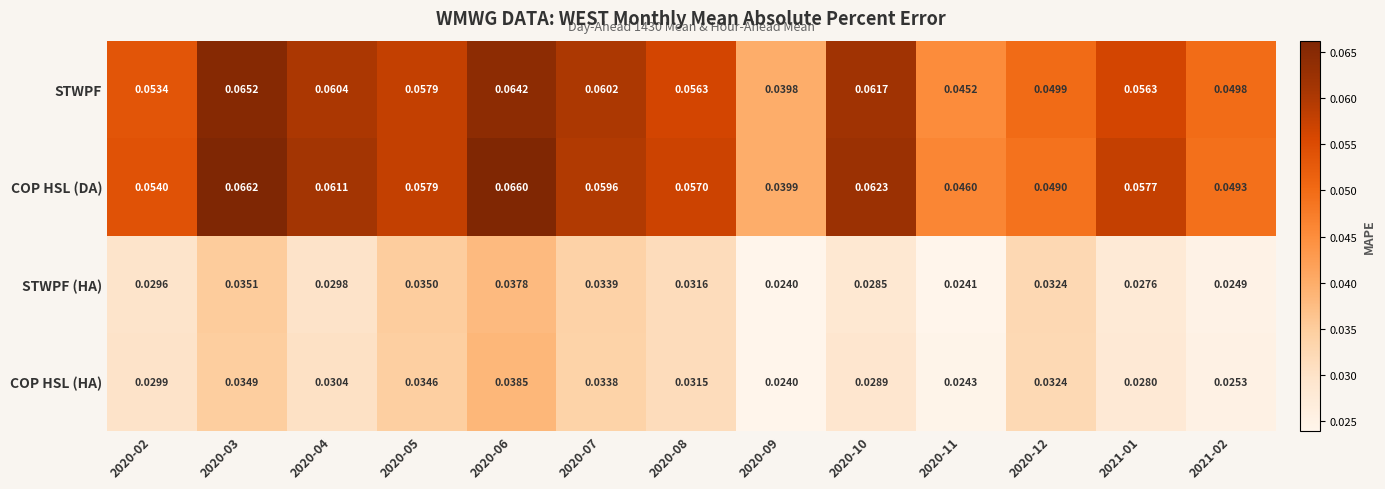

Rank the series by their maximum value, from highest to lowest.

COP HSL (DA), STWPF, COP HSL (HA), STWPF (HA)